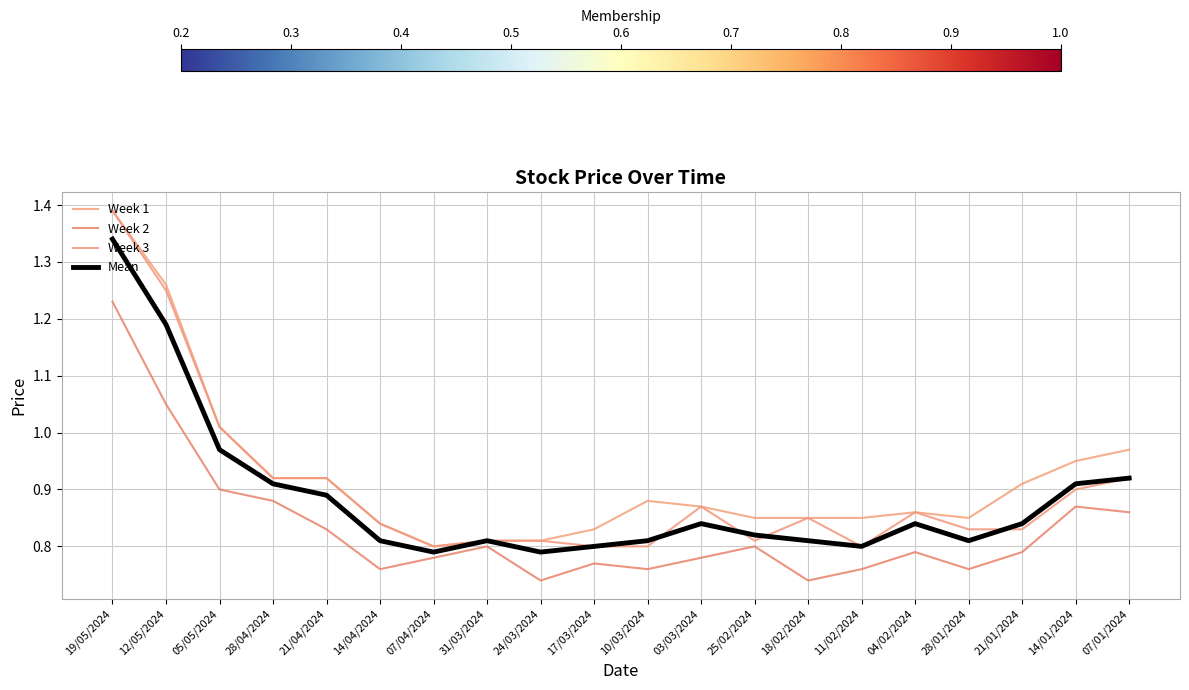

At how many categories does at least one series exceed 1?

3